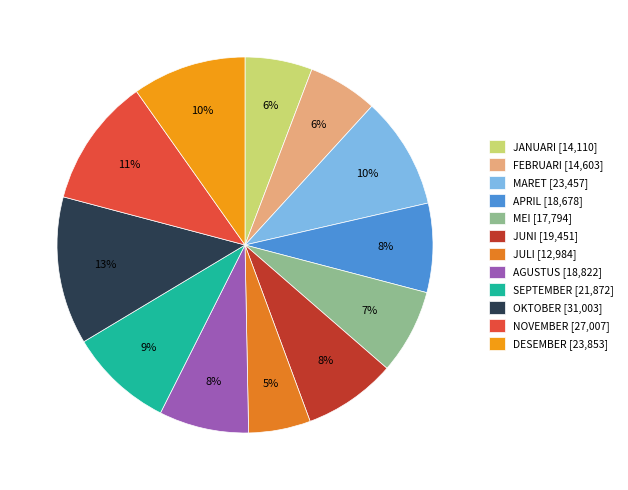

To the nearest percent, what is the average slice percentage?

8%